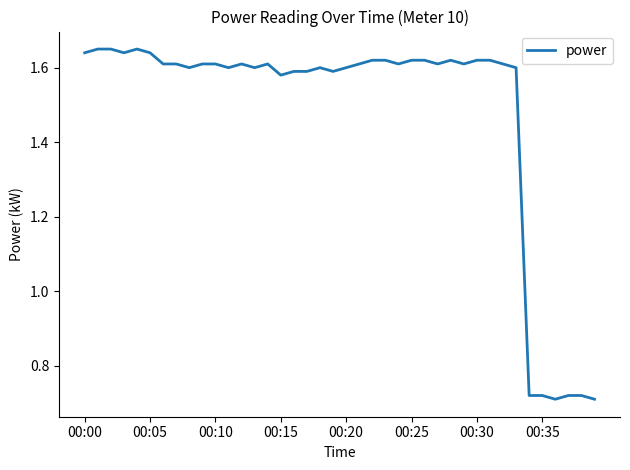

What is the difference between the maximum and minimum values?

0.9